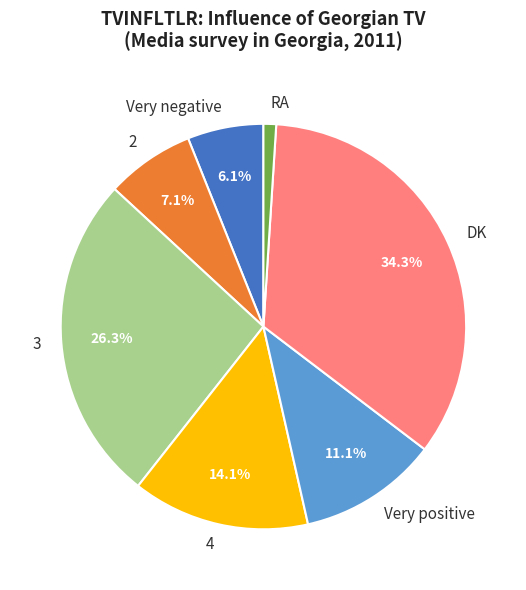

Count the number of slices in the pie.

7